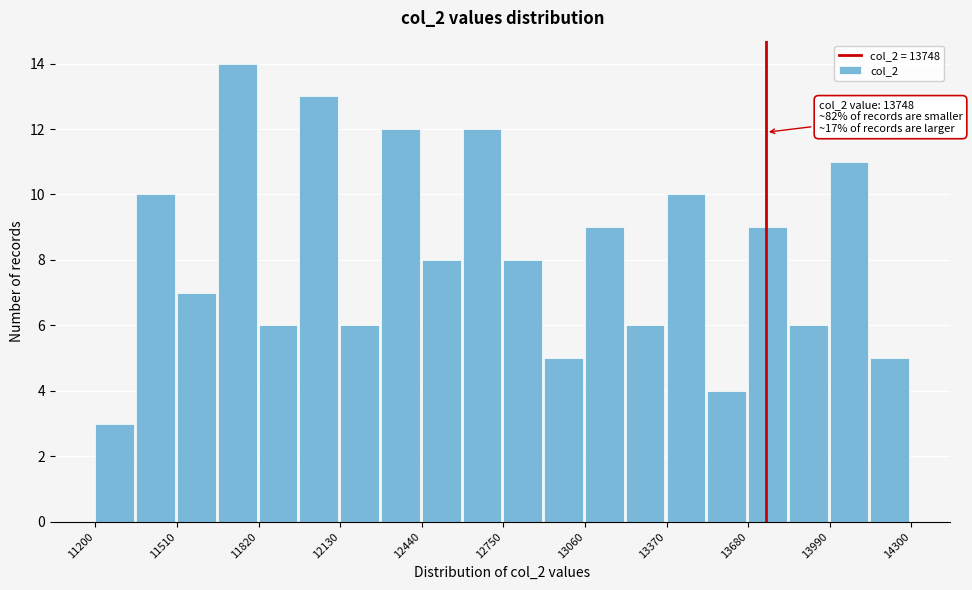

Read against the x-axis, roughly where is the centre of the tallest bar?

11750